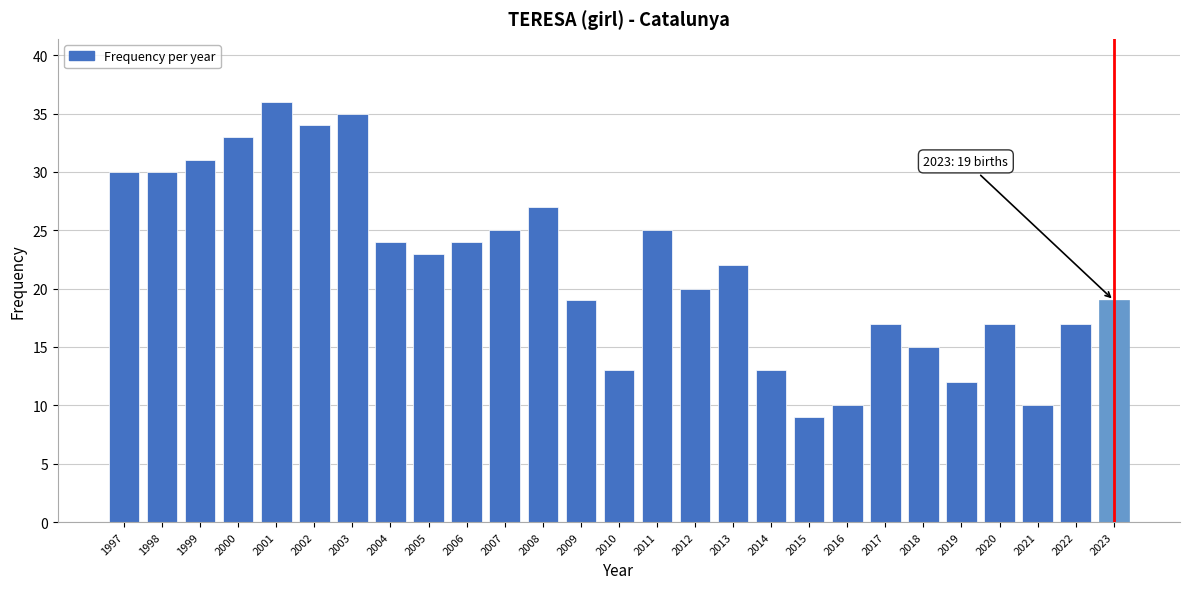

Reading right to left, list all the values displayed in this chart.

2023=19	2022=17	2021=10	2020=17	2019=12	2018=15	2017=17	2016=10	2015=9	2014=13	2013=22	2012=20	2011=25	2010=13	2009=19	2008=27	2007=25	2006=24	2005=23	2004=24	2003=35	2002=34	2001=36	2000=33	1999=31	1998=30	1997=30